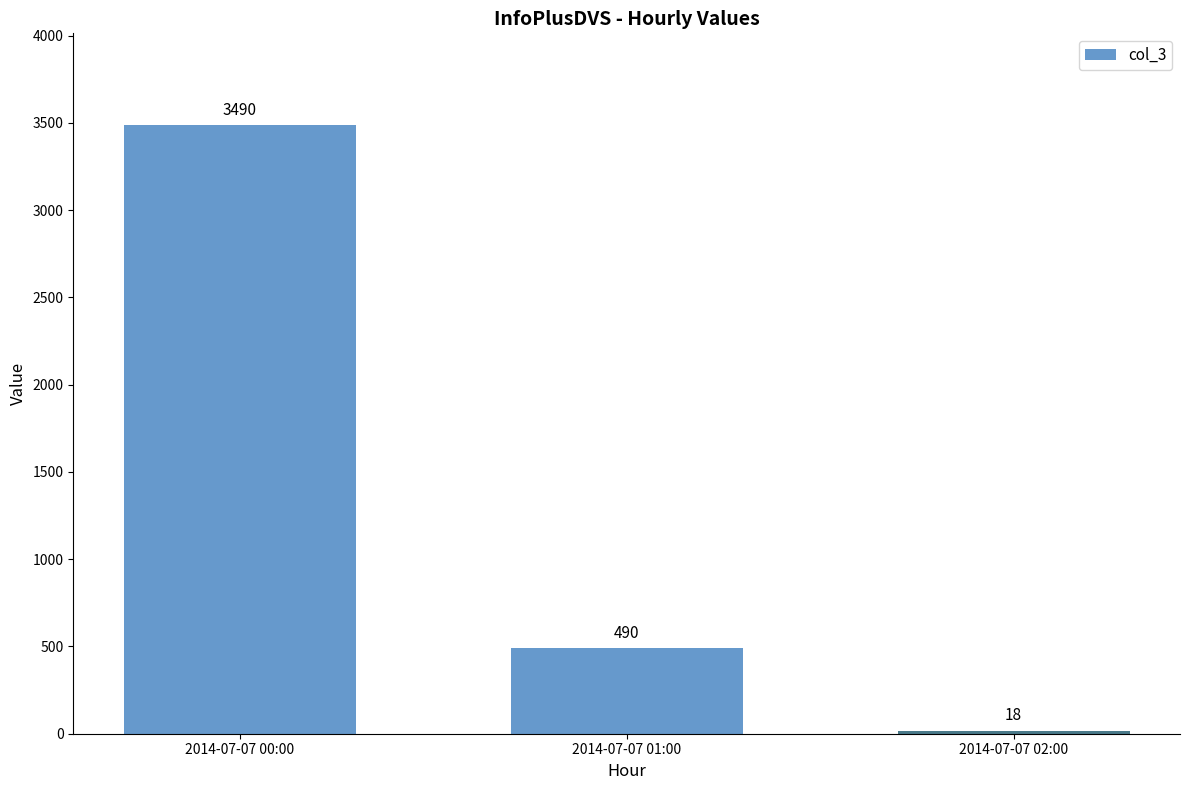

Rank the categories by value from highest to lowest.

2014-07-07 00:00, 2014-07-07 01:00, 2014-07-07 02:00